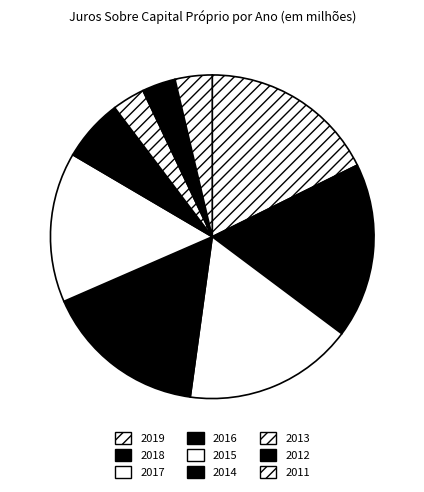

Do 2011 and 2019 together represent more than half of the pie?

No